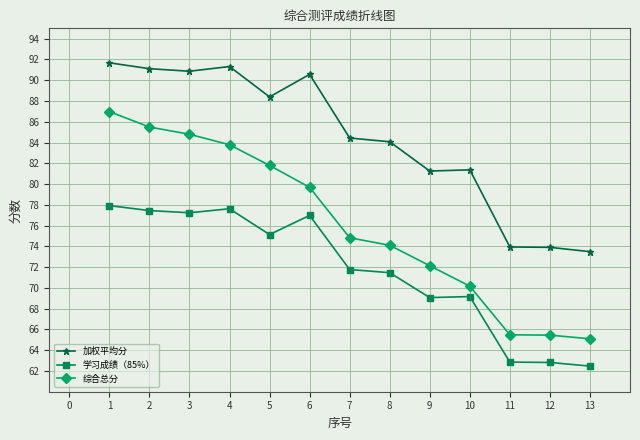

What are all the series names shown in the legend?

加权平均分, 学习成绩（85%）, 综合总分